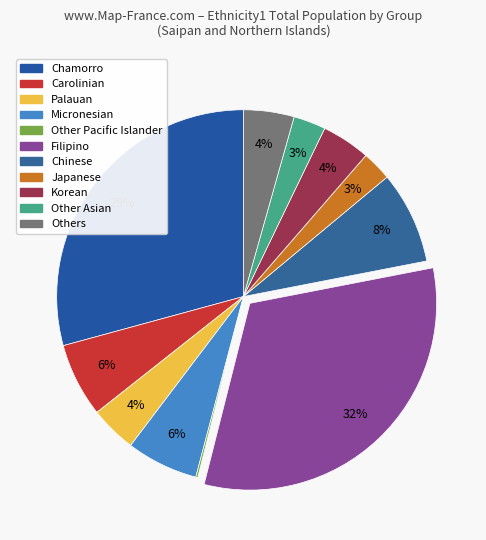

What is the smallest slice in the pie chart?

Other Pacific Islander